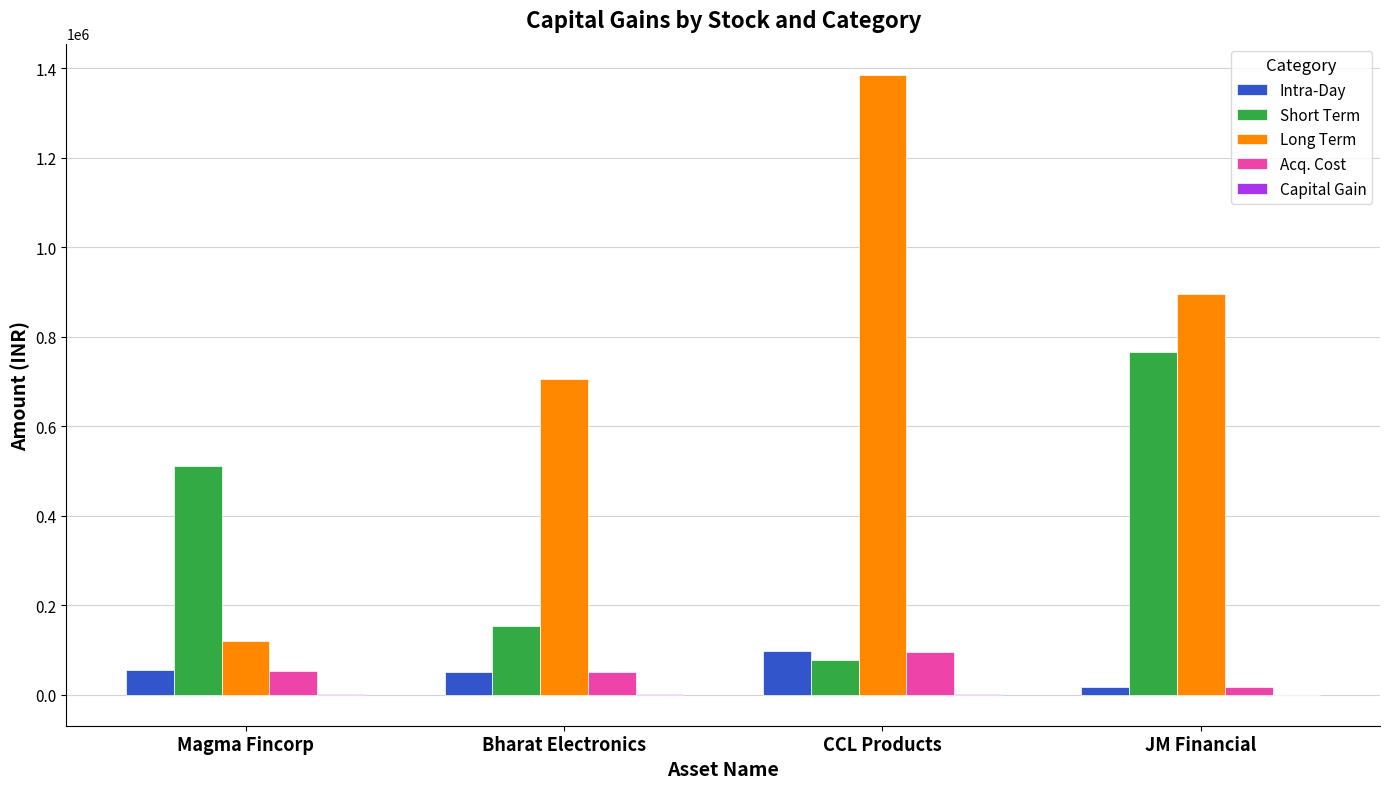

Which series has the largest total across all categories?

Long Term